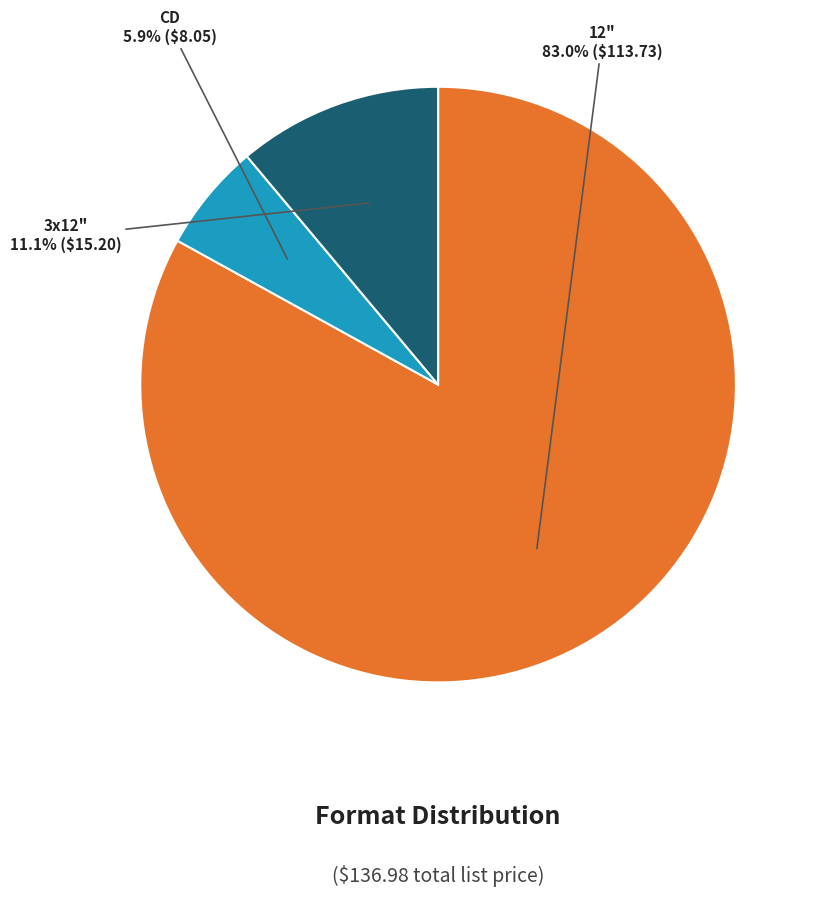

Is there a majority slice in this chart?

Yes